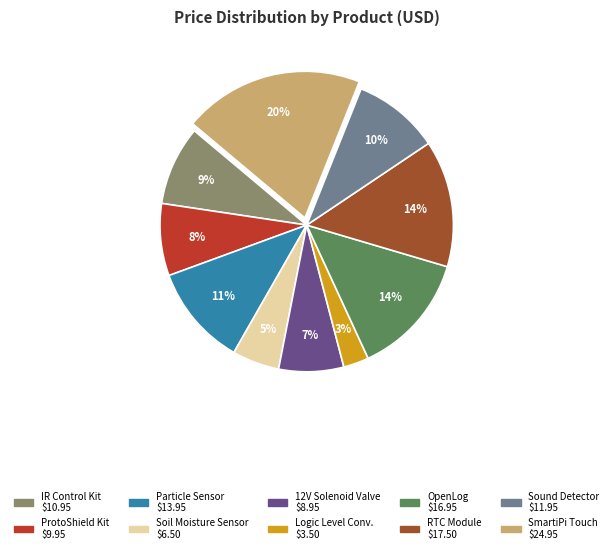

To the nearest percent, what is the difference between the largest and smallest slice percentages?

17%